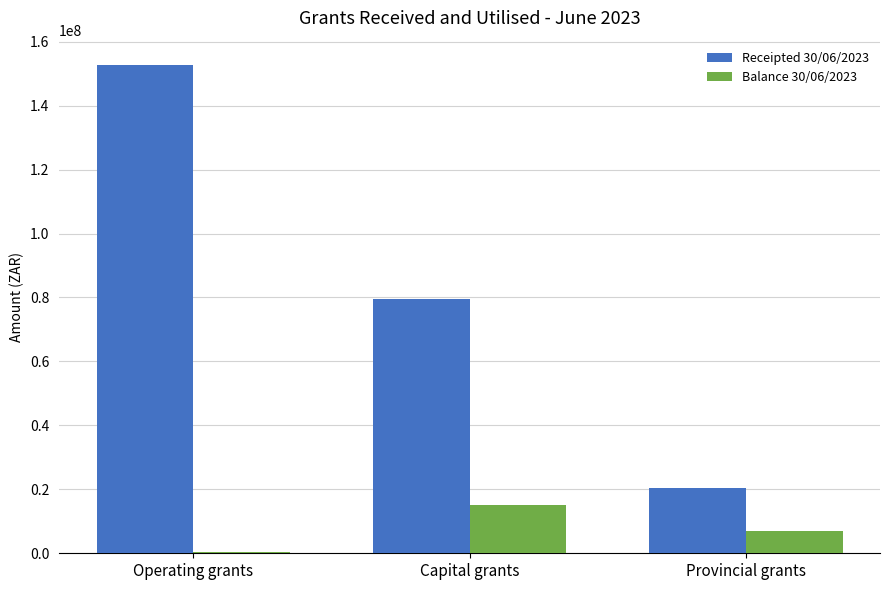

Is it true that Balance 30/06/2023 equals 6824435.8 at Provincial grants?

True